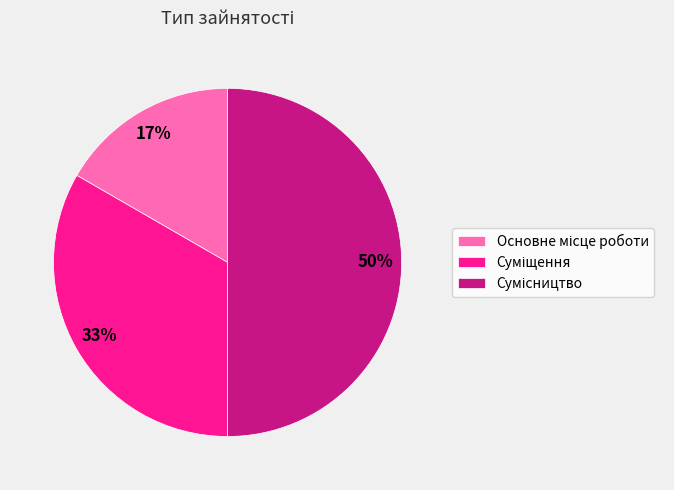

To the nearest percent, what is the average slice percentage?

33%